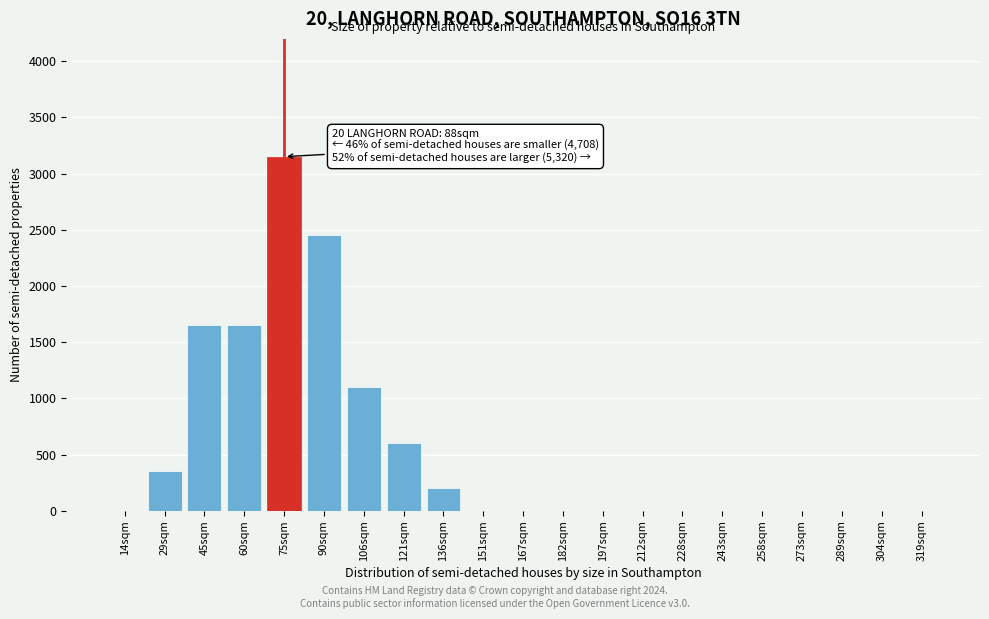

Reading left to right, extract all data points from this chart.

14sqm=0	29sqm=350	45sqm=1650	60sqm=1650	75sqm=3150	90sqm=2450	106sqm=1100	121sqm=600	136sqm=200	151sqm=0	167sqm=0	182sqm=0	197sqm=0	212sqm=0	228sqm=0	243sqm=0	258sqm=0	273sqm=0	289sqm=0	304sqm=0	319sqm=0